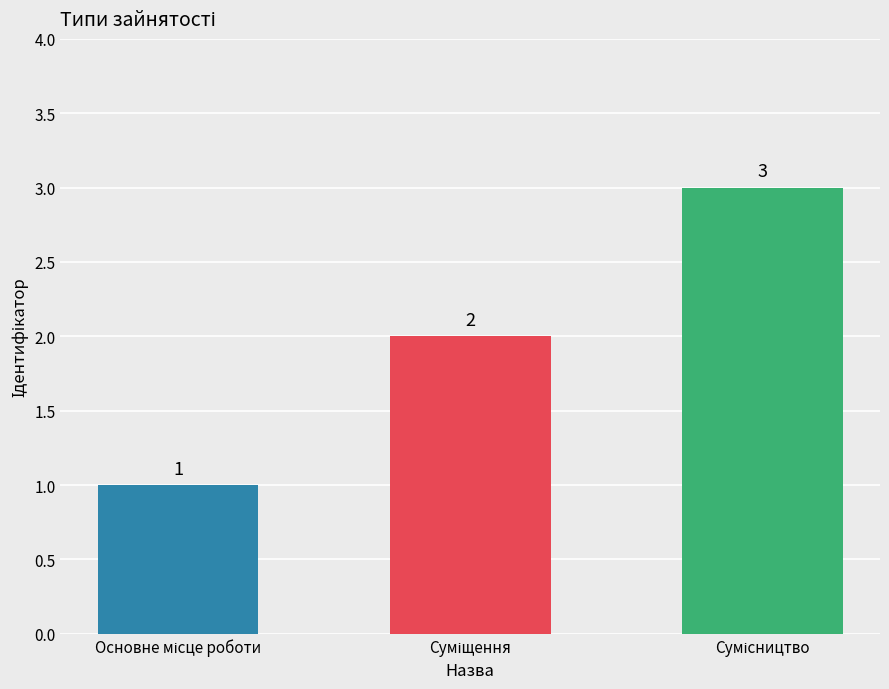

Count the values in the range 1 to 3.

3